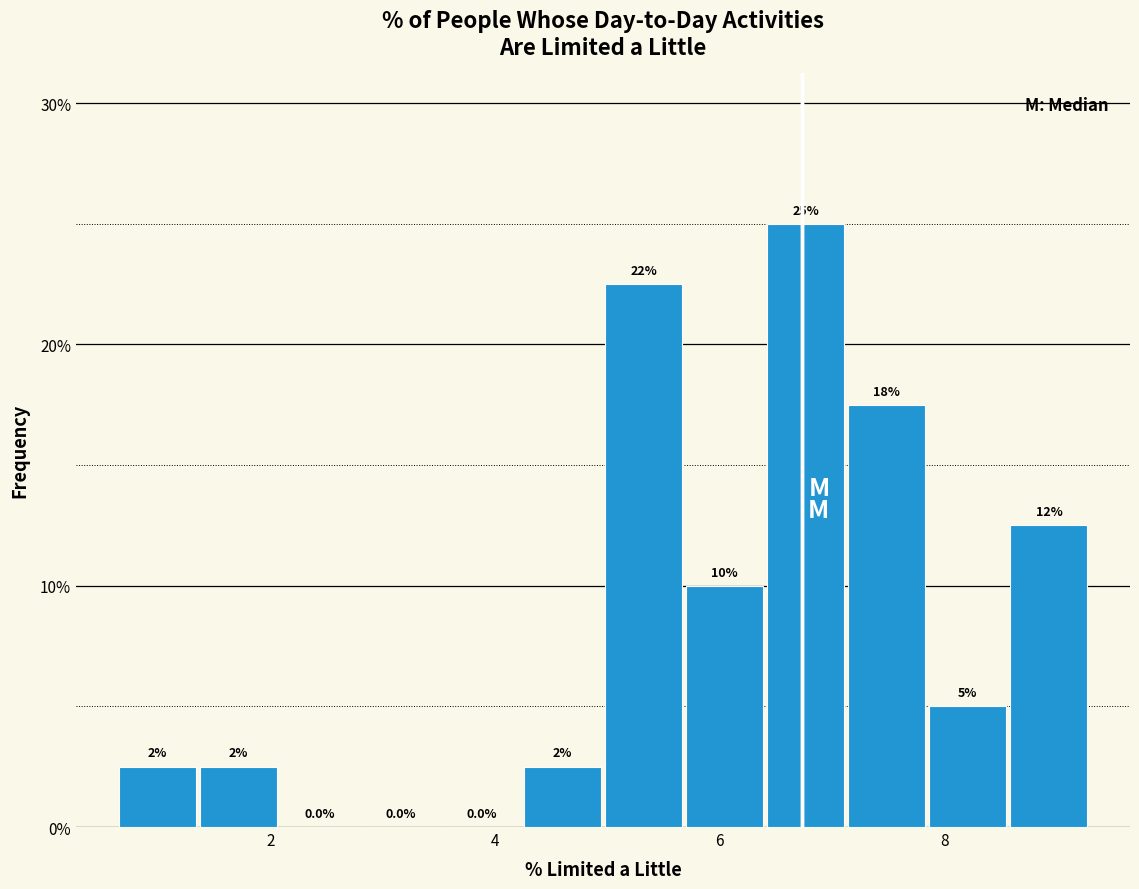

Read against the x-axis, roughly where is the centre of the tallest bar?

6.8